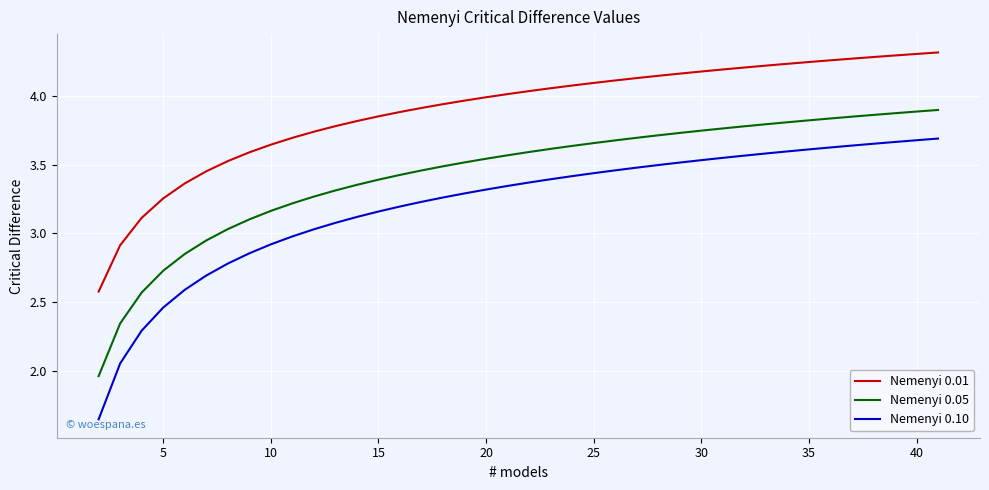

What is the difference between the maximum and minimum values in the Nemenyi 0.05 series?

1.9